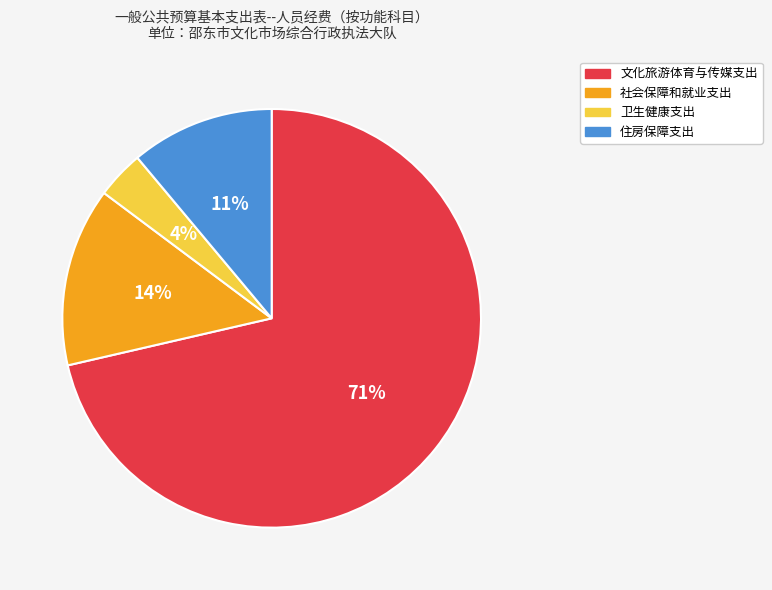

To the nearest percent, what is the combined percentage of 住房保障支出 and 社会保障和就业支出?

25%